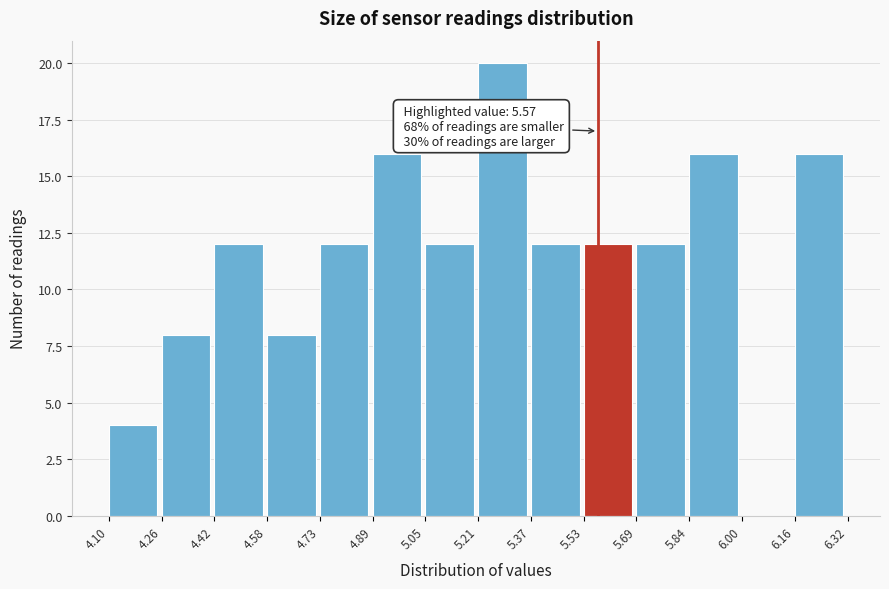

Over which range of the x-axis is the bar tallest?

5.21 to 5.37